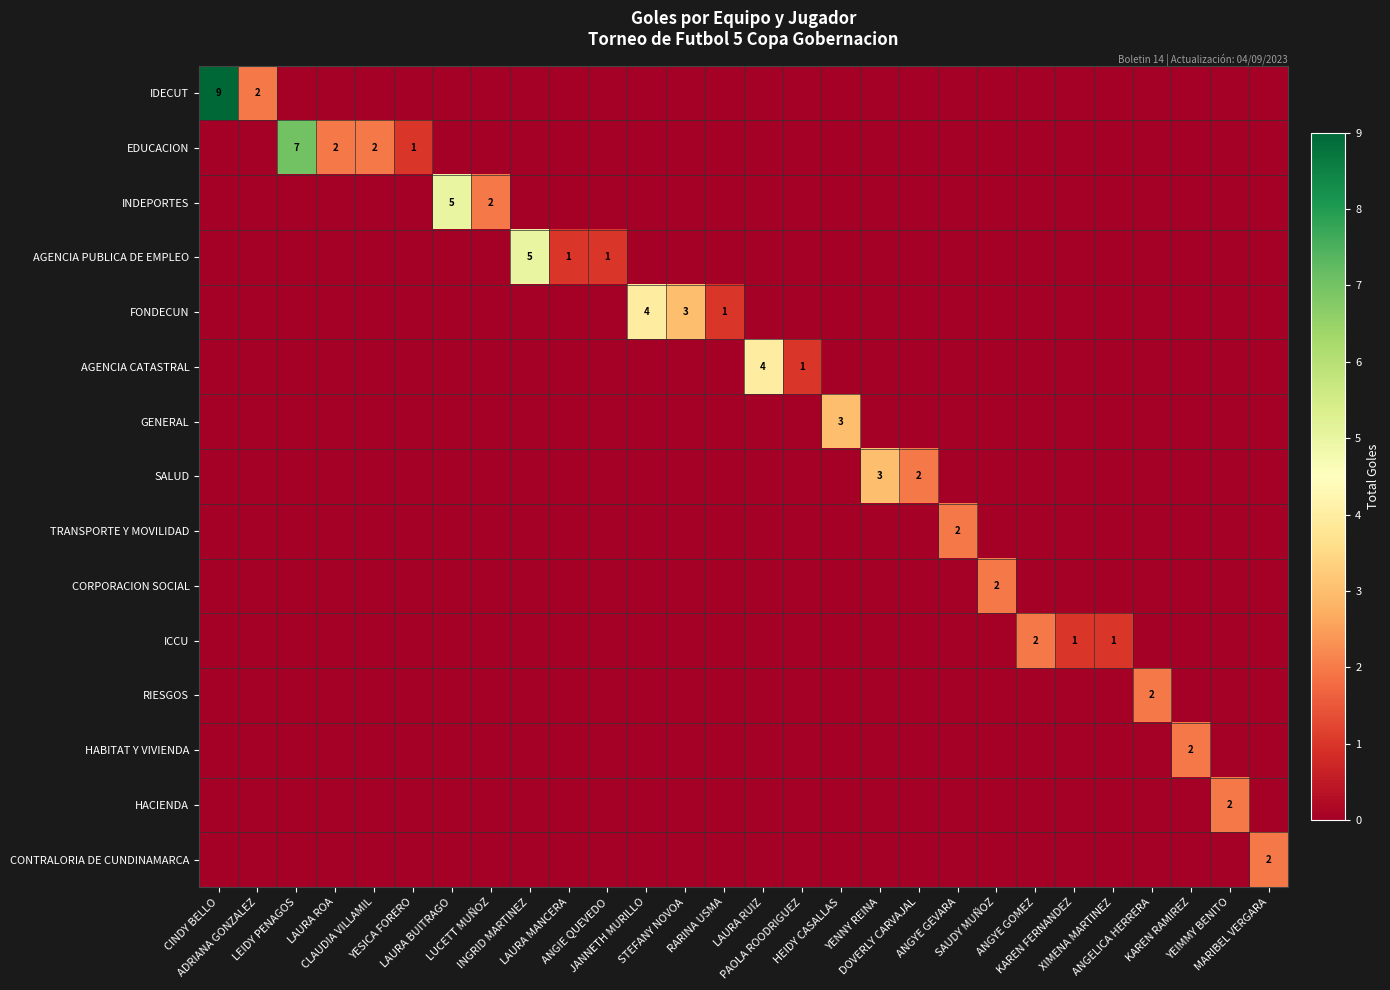

What is the maximum value for IDECUT?

9